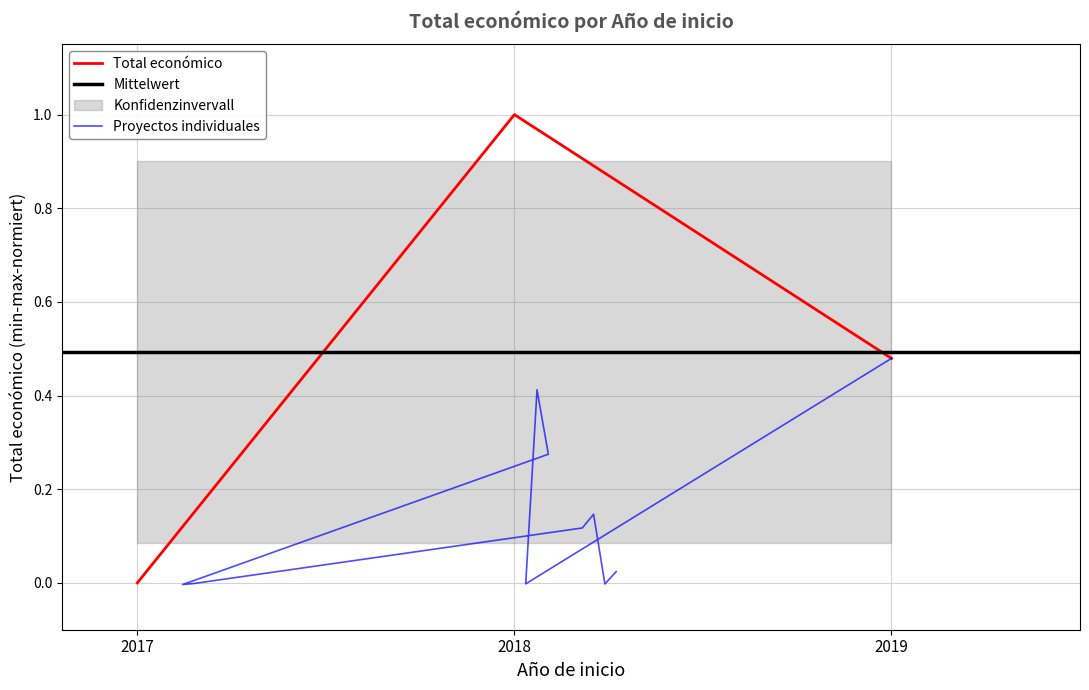

How many values are below zero?

4